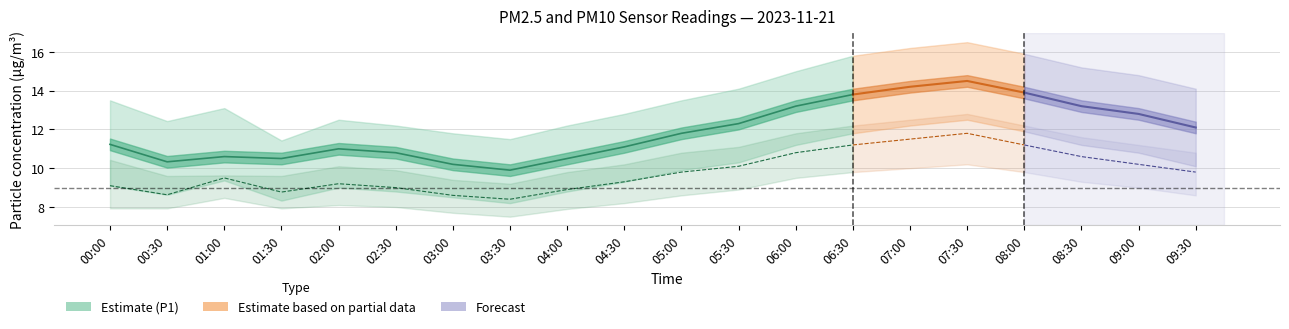

True or false: P1 and P2 cross at least once.

False